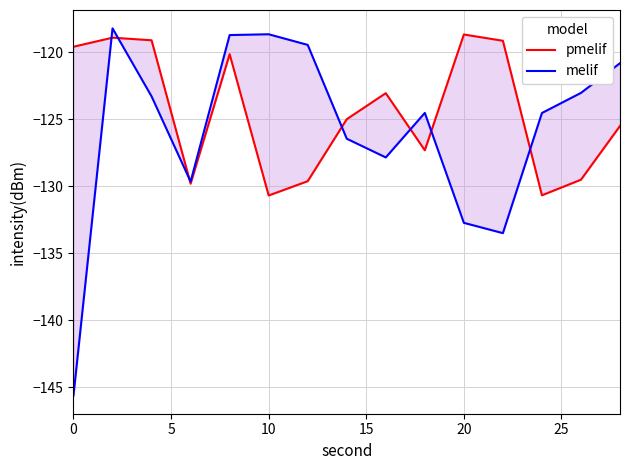

True or false: pmelif has a value of -57.9 at 0.

False